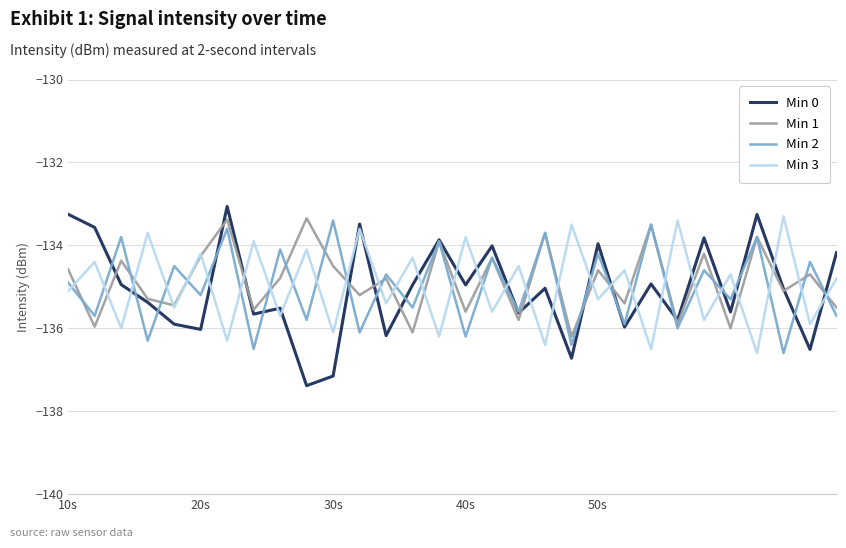

What is the lowest value of the Min 2 series?

-136.6